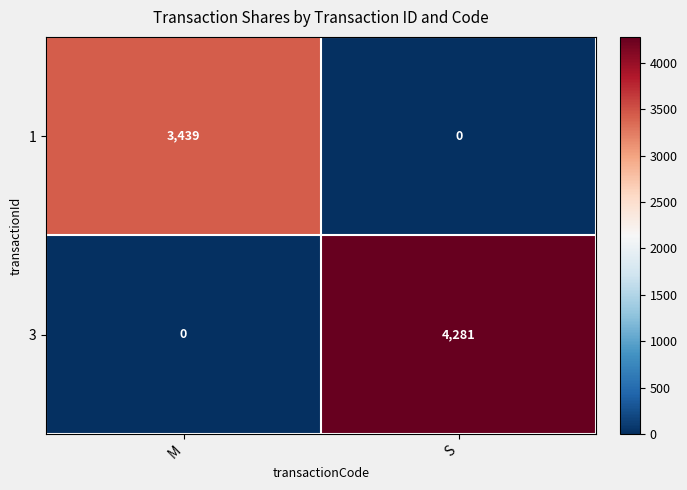

Rank the series by their average value, from lowest to highest.

1, 3